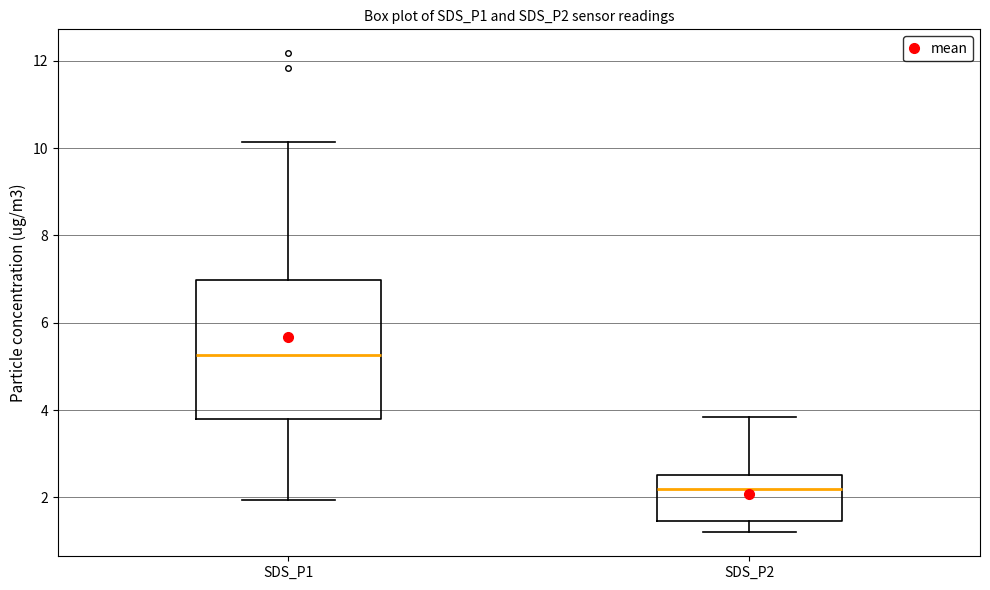

Where is the upper edge of the box for SDS_P1 on the y-axis? The values are not printed on the chart, so give them approximately, as read against the axis.

7.0